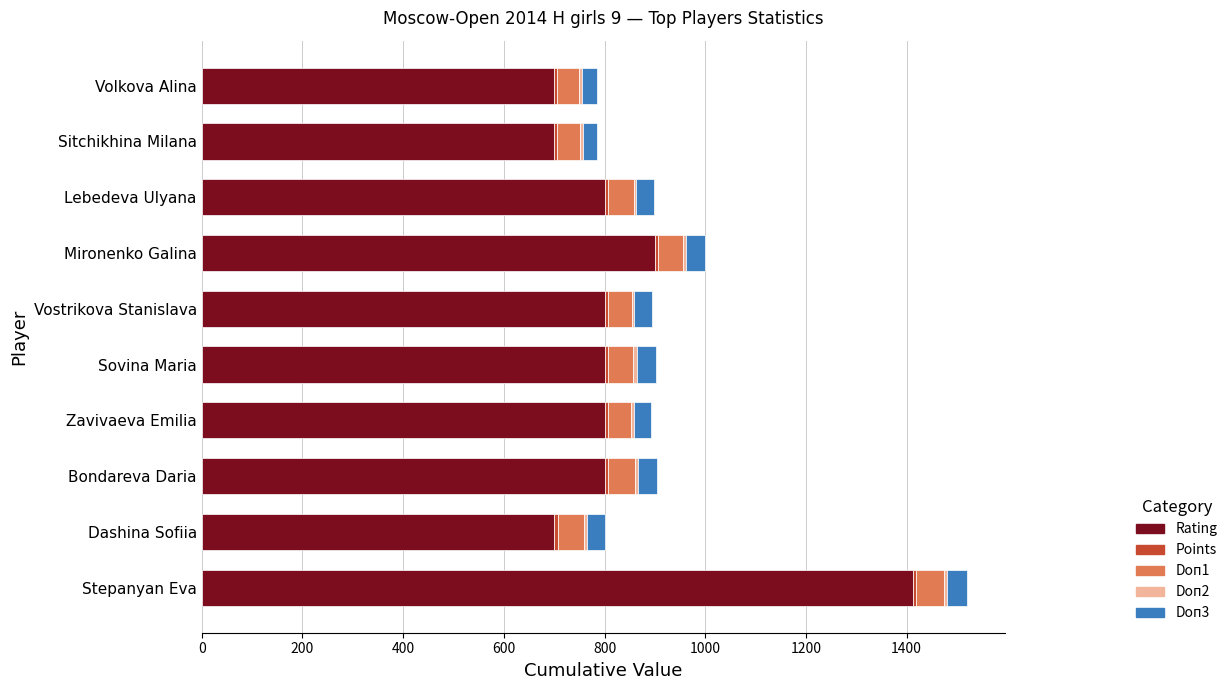

The value of Rating at Sovina Maria is 415.8. True or false?

False